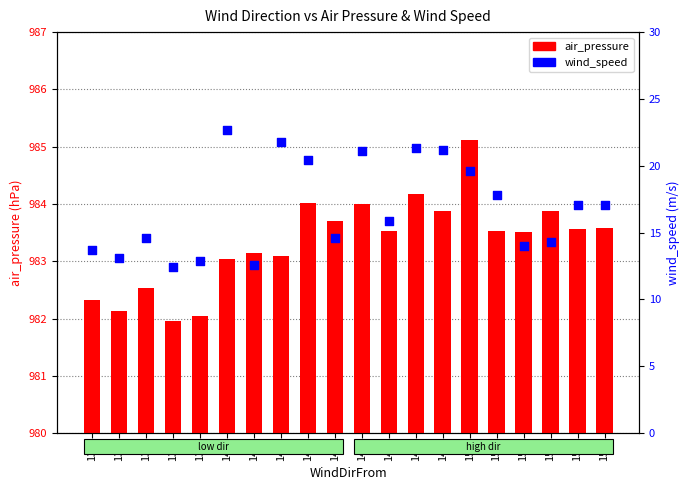

Which series reaches the maximum Y coordinate?

air_pressure